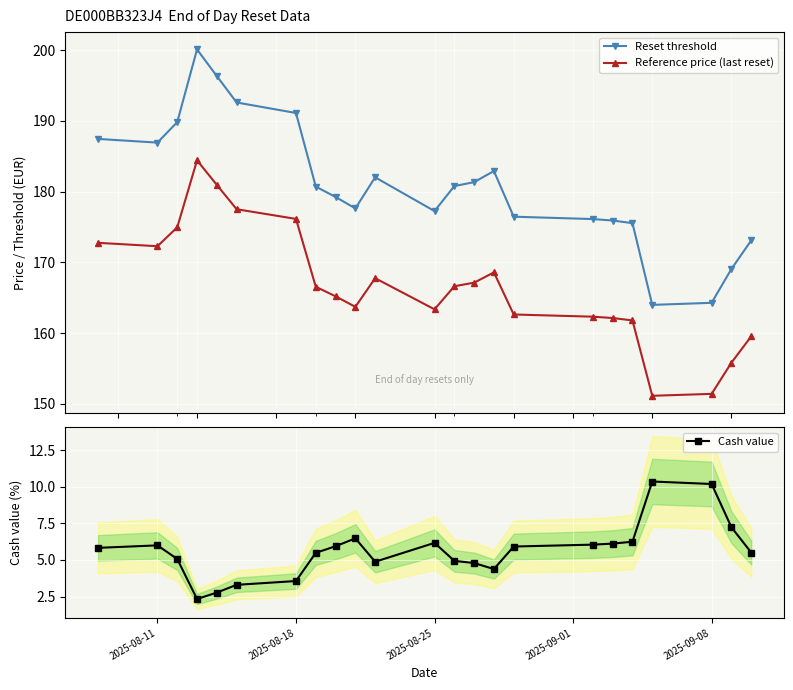

What is the highest value of the Reset threshold series?

200.1